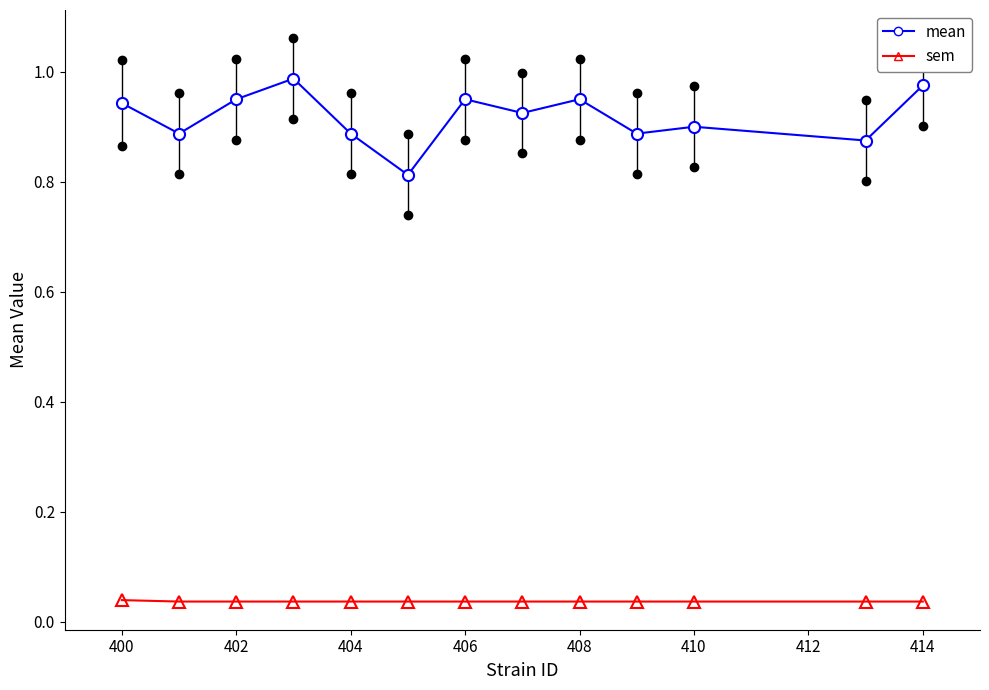

Rank the series by their average value, from lowest to highest.

sem, mean